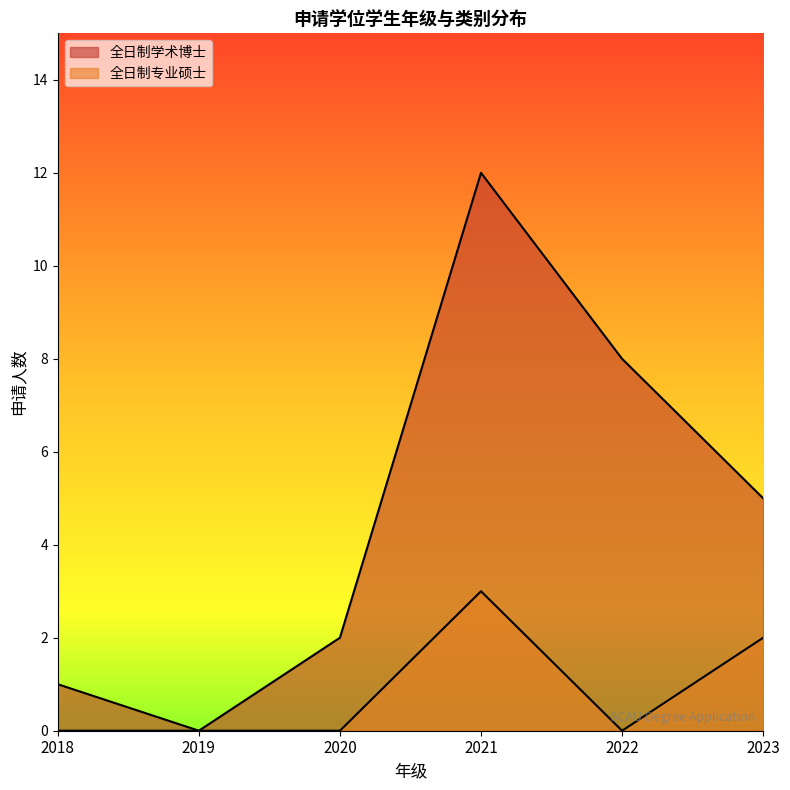

Does the chart display data point markers on the line(s)?

No